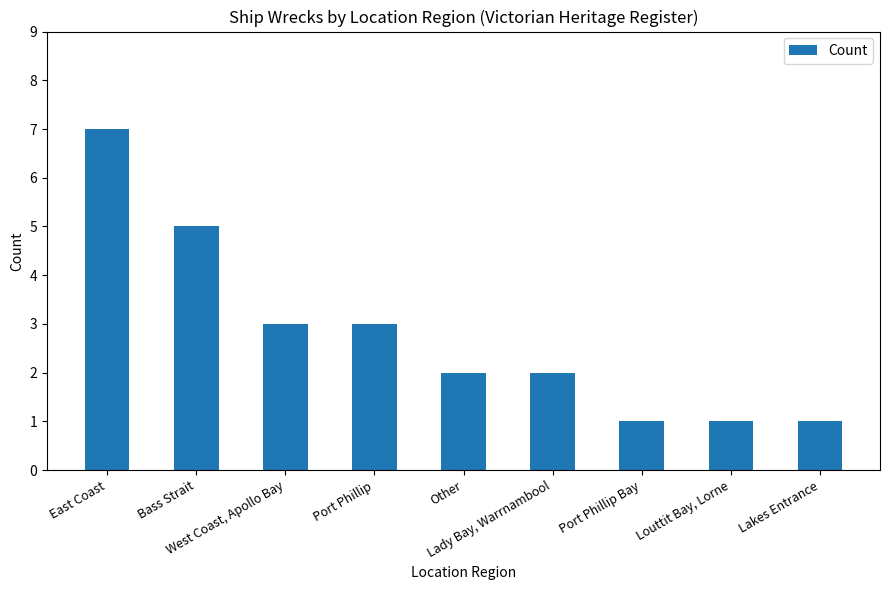

What is the difference between the second highest and second lowest values?

4